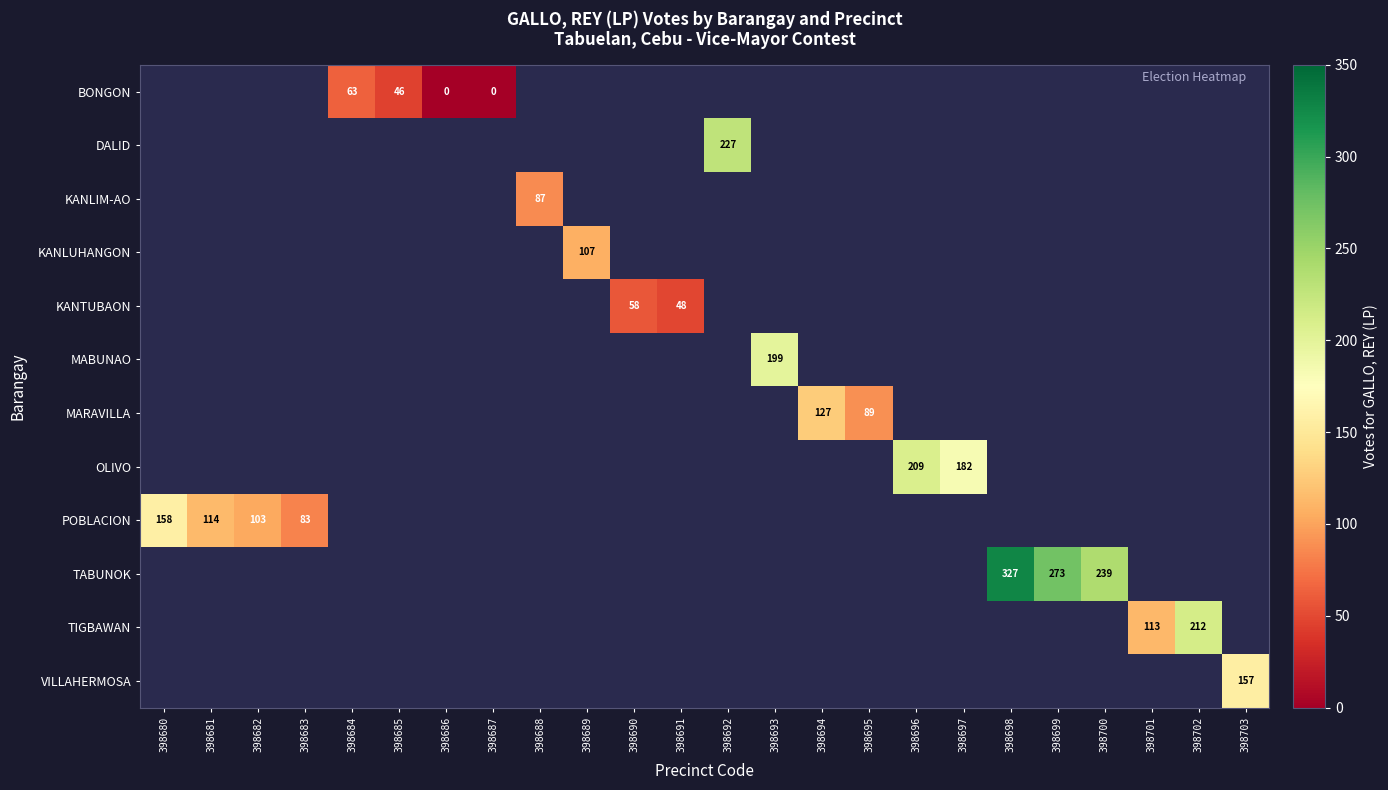

How many distinct data groups are displayed?

12